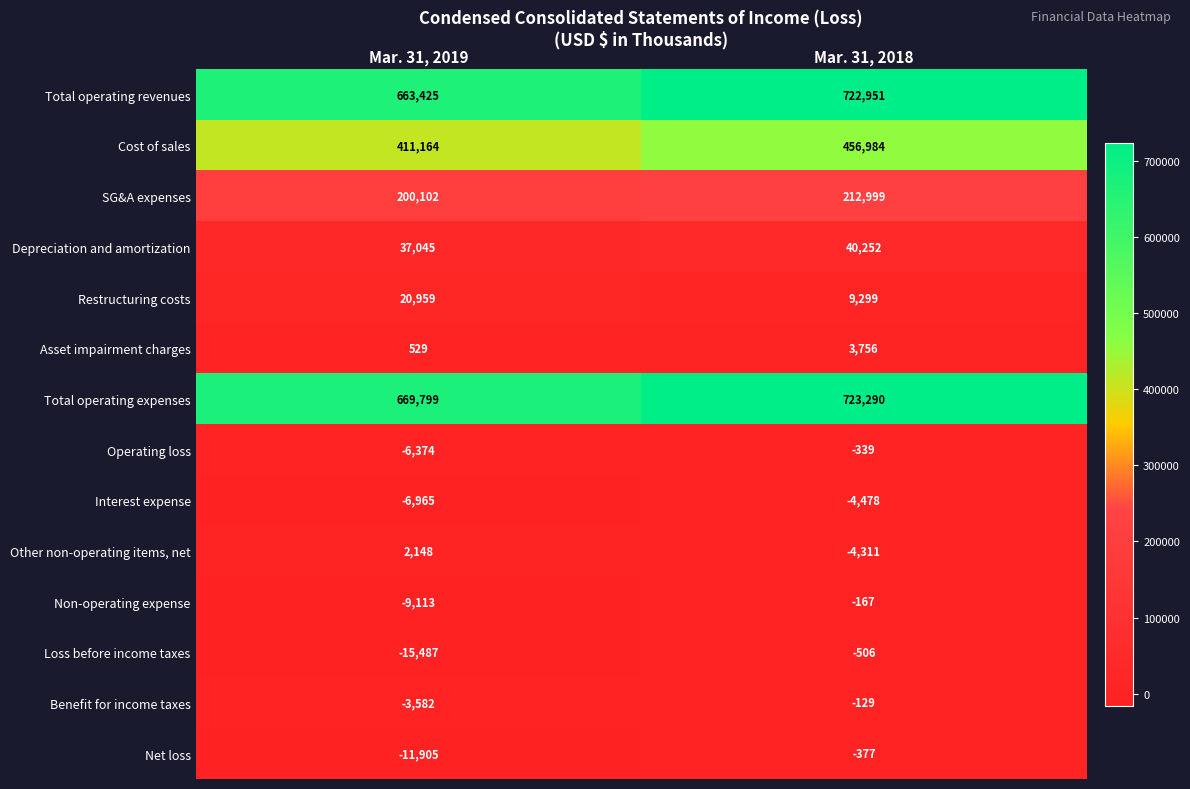

True or false: Interest expense has a value of -4478 at Mar. 31, 2018.

True